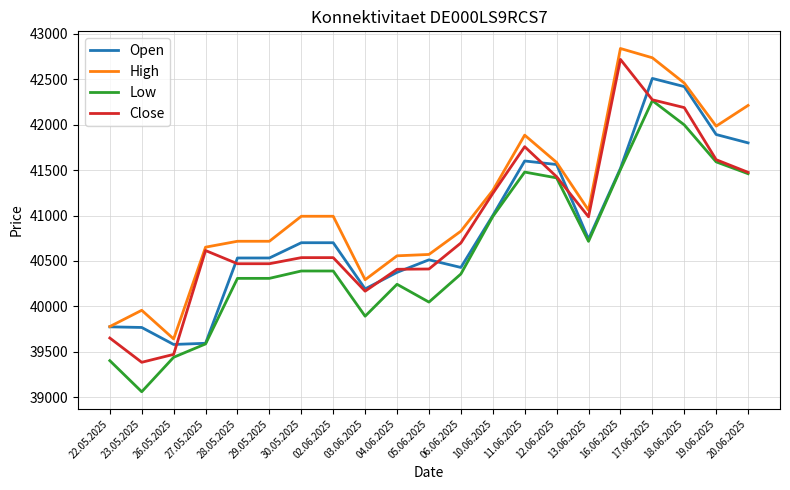

True or false: High and Low intersect in this chart.

False